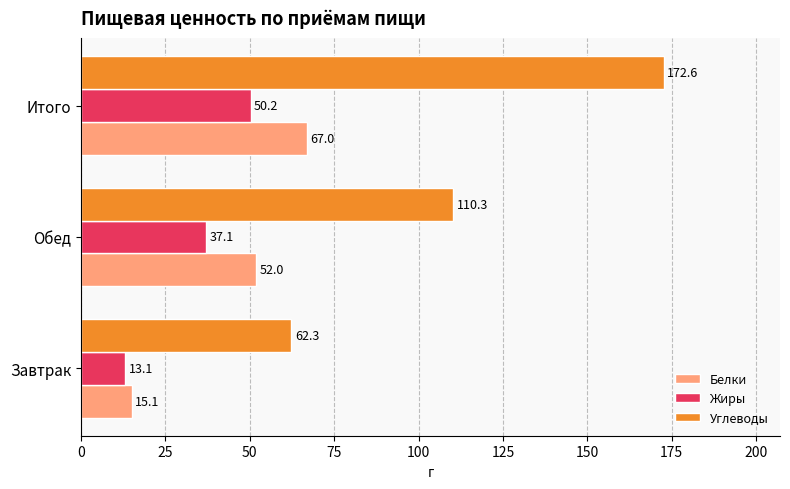

What is the difference between the highest and lowest values at Итого?

122.4